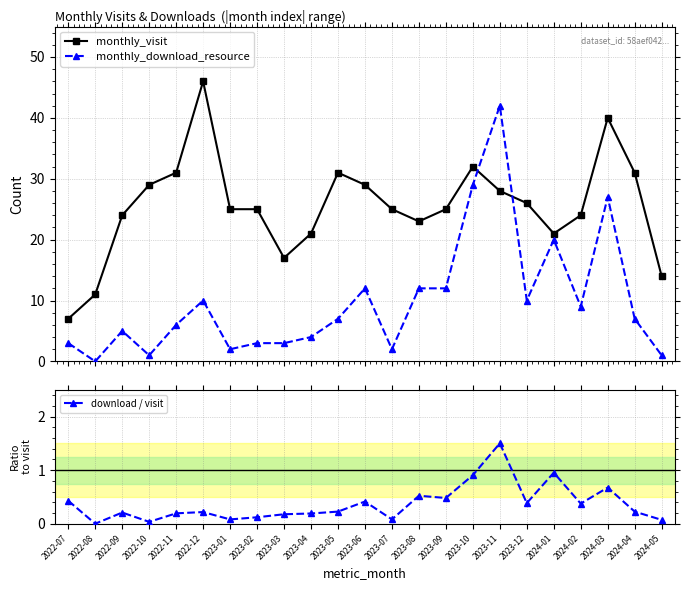

What is the sum of the monthly_download_resource values at 2023-08 and 2023-11?

54.0